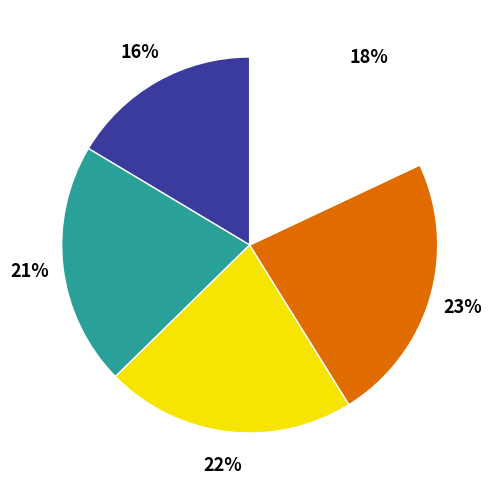

Is there any slice that represents more than half of the pie?

No